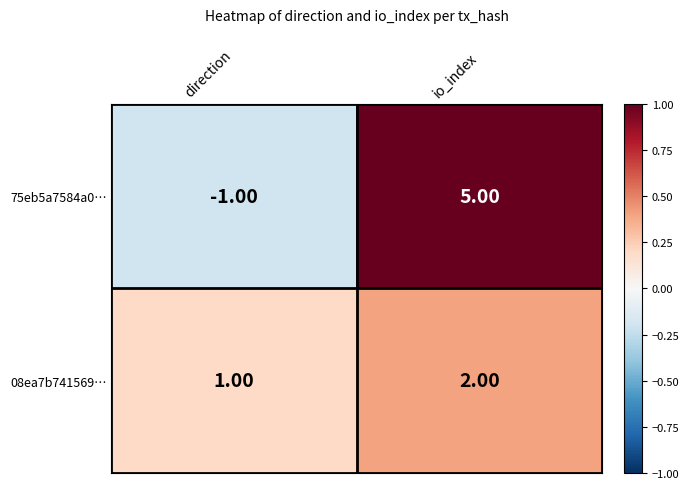

What is the sum of all 75eb5a7584a0… values?

4